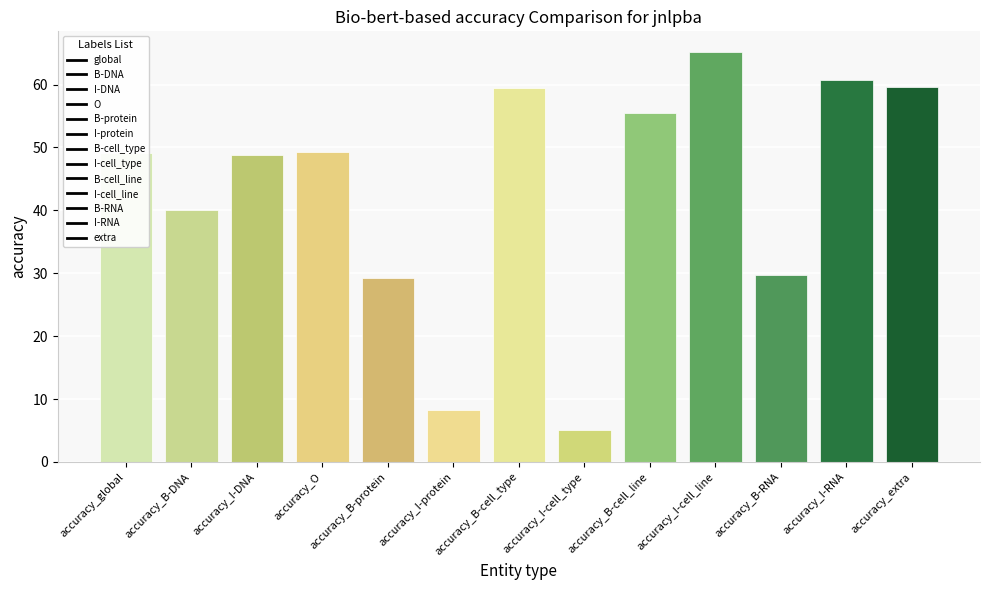

Read the value at accuracy_I-cell_type.

5.1